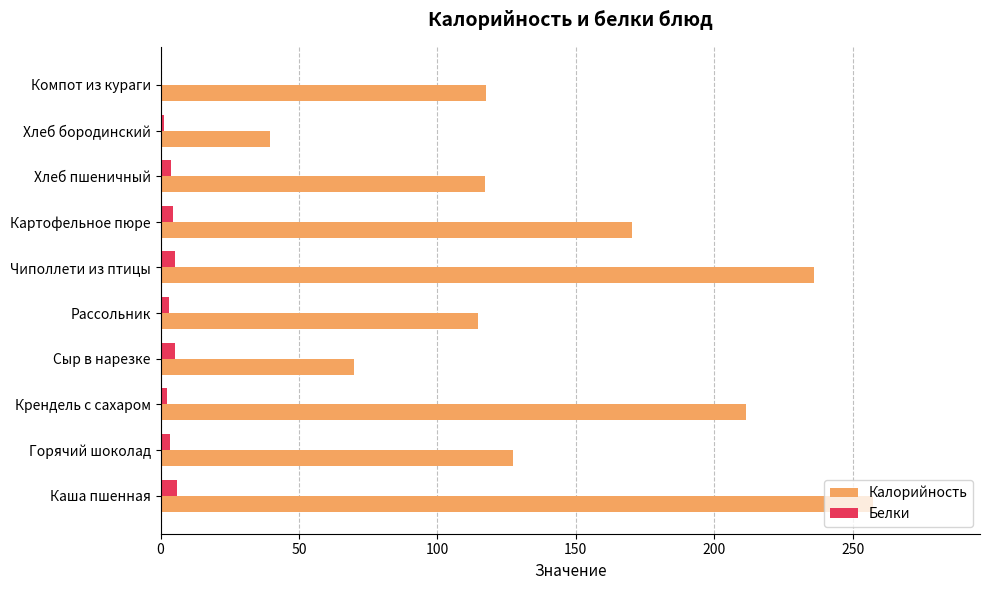

At which category is the sum across all series the highest?

Каша пшенная